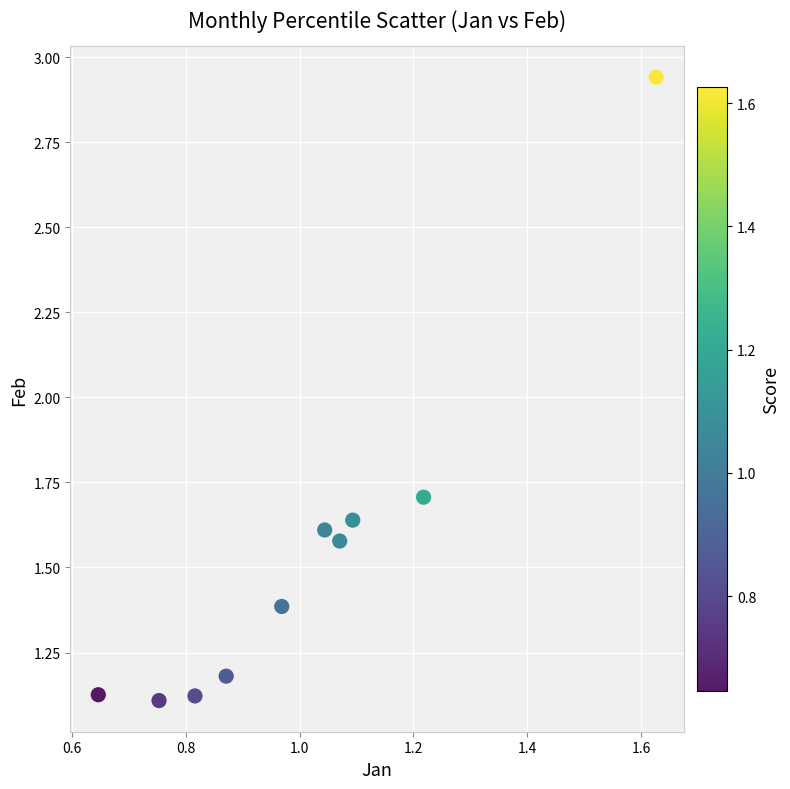

What Y value in the scatter plot is closest to 2?

1.7